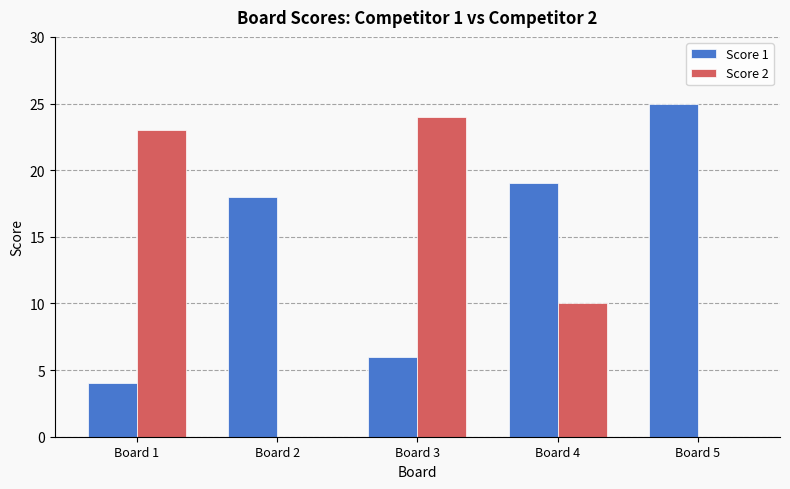

Is the value of Score 1 at Board 2 greater than the value of Score 2 at Board 1?

No